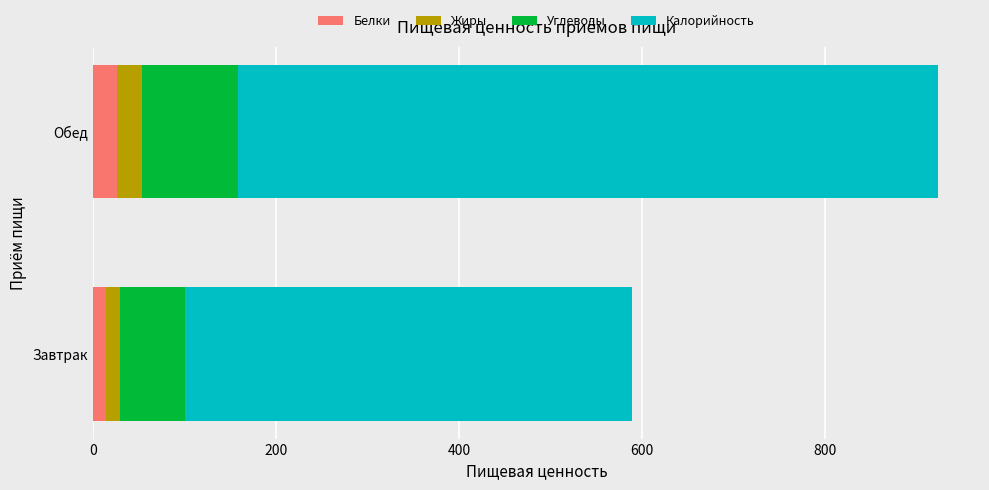

What are all the series names shown in the legend?

Белки, Жиры, Углеводы, Калорийность